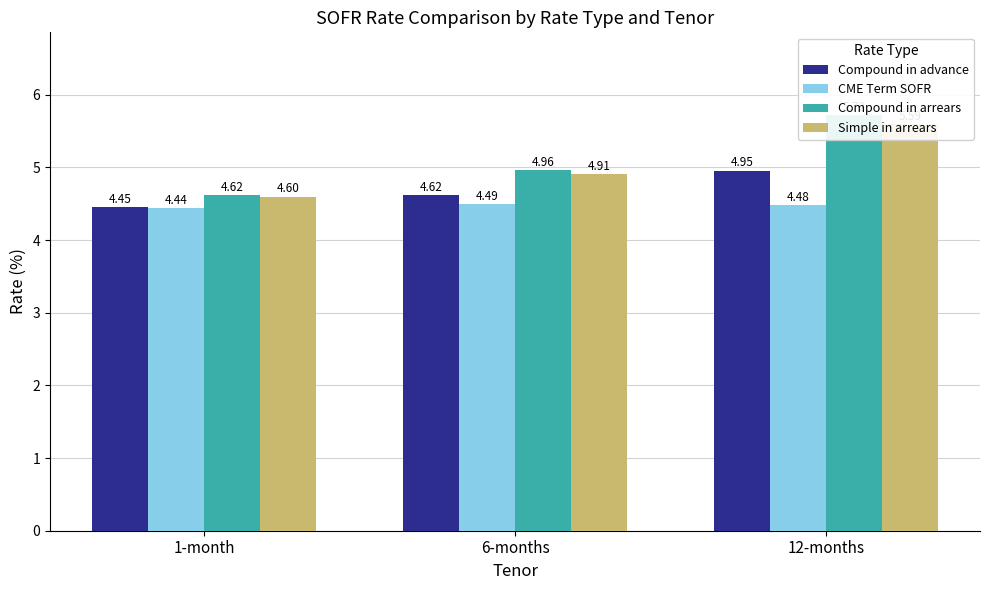

Reading left to right, list all the values displayed in this chart.

Compound in advance: 1-month=4.5	6-months=4.6	12-months=5.0
CME Term SOFR: 1-month=4.4	6-months=4.5	12-months=4.5
Compound in arrears: 1-month=4.6	6-months=5.0	12-months=5.7
Simple in arrears: 1-month=4.6	6-months=4.9	12-months=5.6